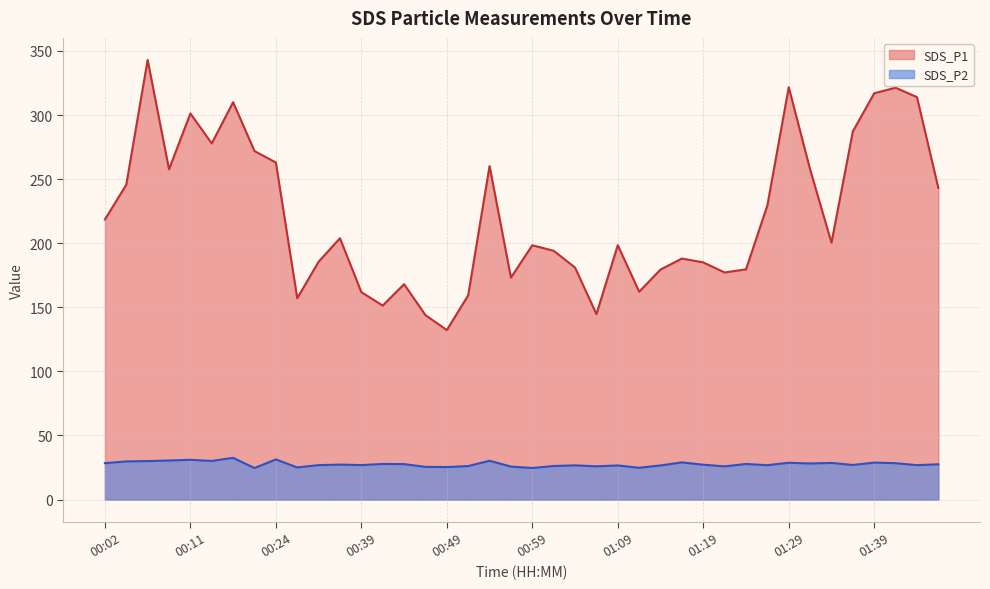

The SDS_P1 series shows 518.8 at 01:41. True or false?

False